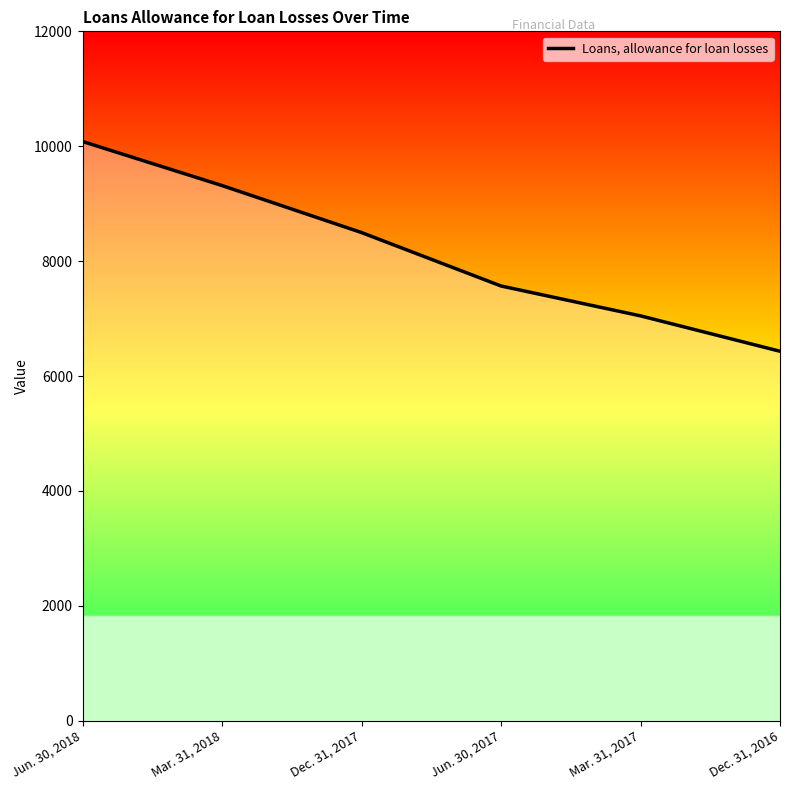

What is the smallest value displayed?

6432